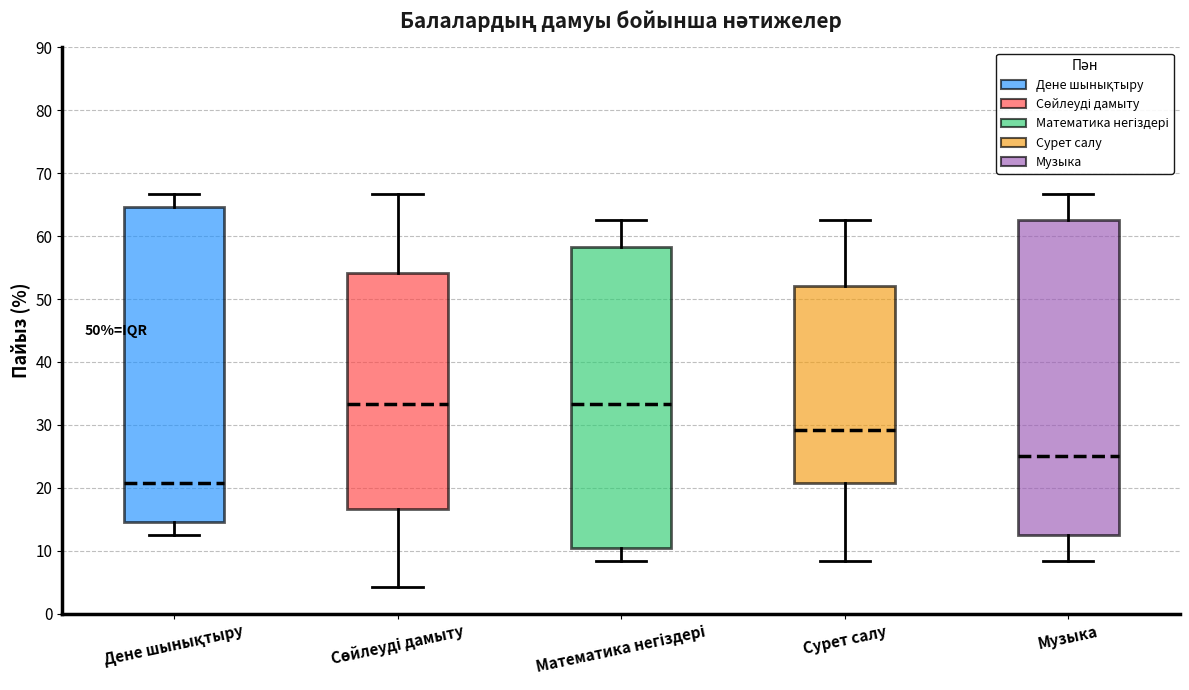

Reading left to right, read every box against the y-axis: the position of its median line, the range the box covers, and the ends of its whiskers. The values are not printed on the chart, so give them approximately, as read against the axis.

Дене шынықтыру: median 21, box 15 to 65, whiskers 13 to 67
Сөйлеуді дамыту: median 33, box 17 to 54, whiskers 4 to 67
Математика негіздері: median 33, box 10 to 58, whiskers 8 to 63
Сурет салу: median 29, box 21 to 52, whiskers 8 to 63
Музыка: median 25, box 13 to 63, whiskers 8 to 67